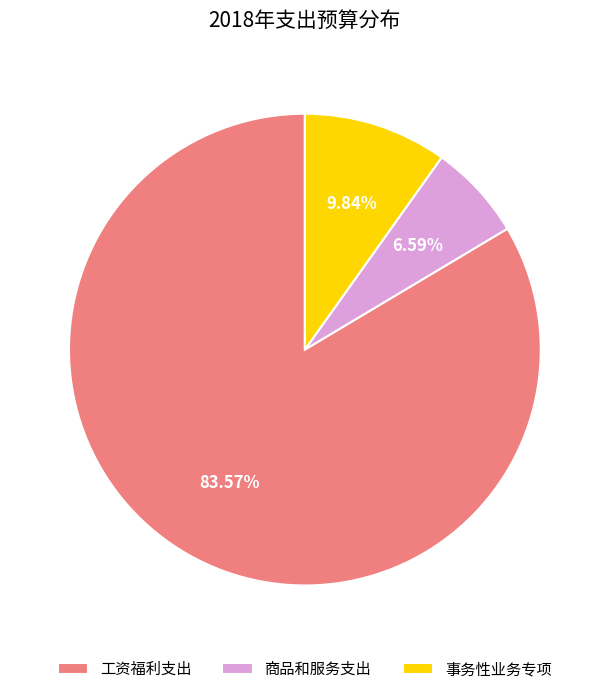

What is the majority slice?

工资福利支出